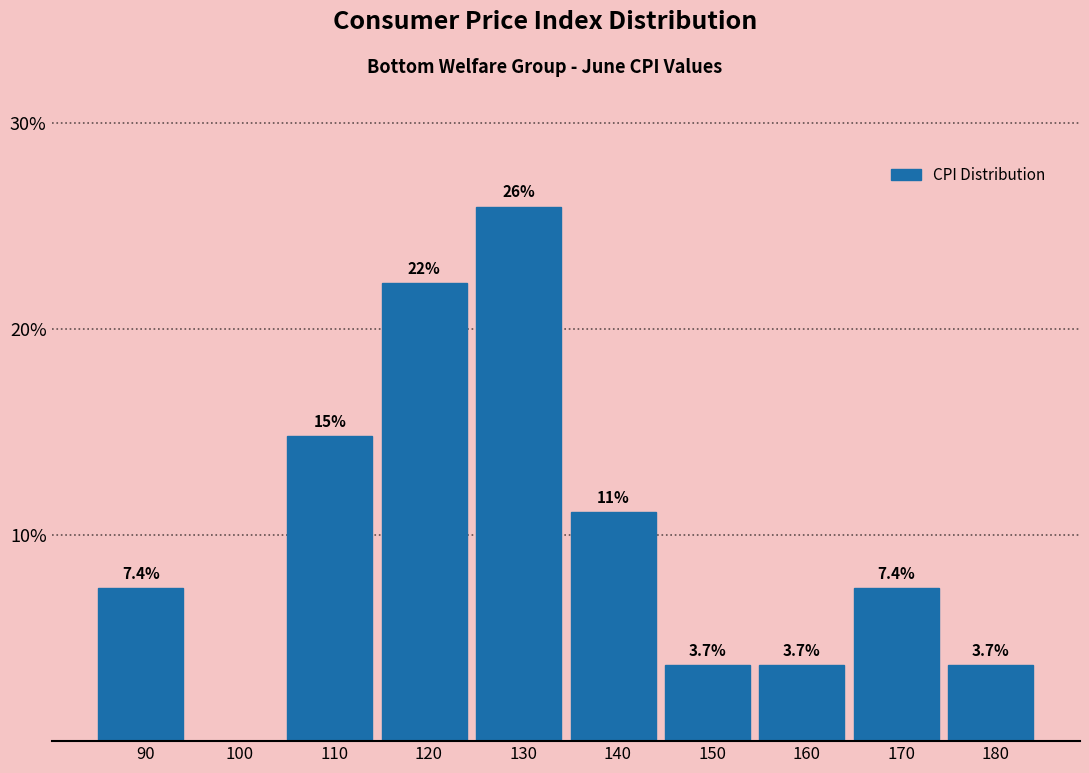

Reading left to right, what are all the values shown in this chart?

90=7.4	100=0.0	110=14.8	120=22.2	130=25.9	140=11.1	150=3.7	160=3.7	170=7.4	180=3.7